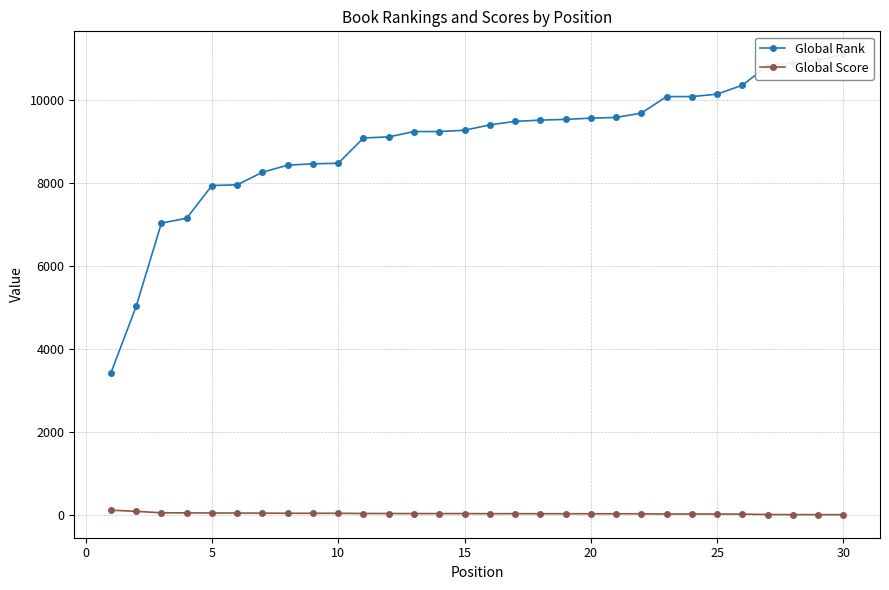

List the series in order of their peak value, lowest first.

Global Score, Global Rank